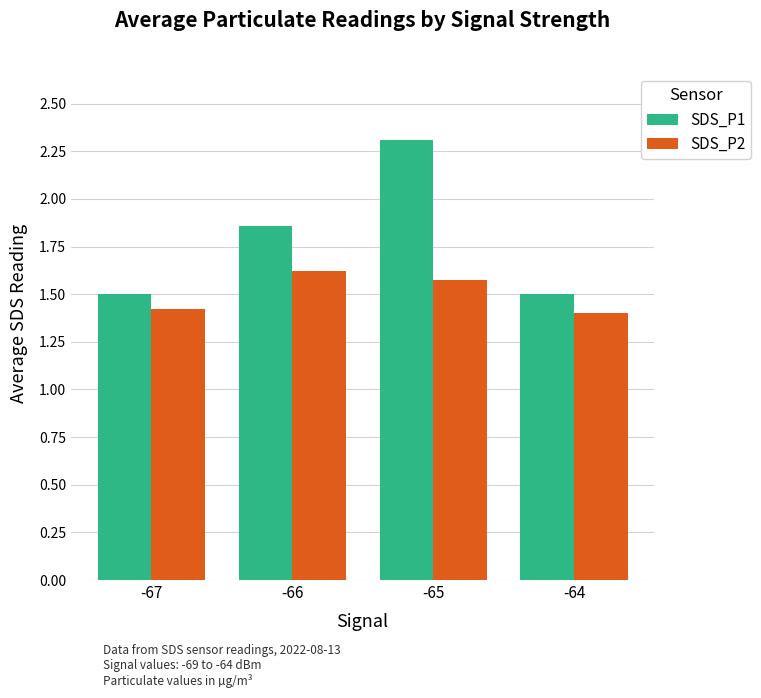

List the series in order of their peak value, highest first.

SDS_P1, SDS_P2